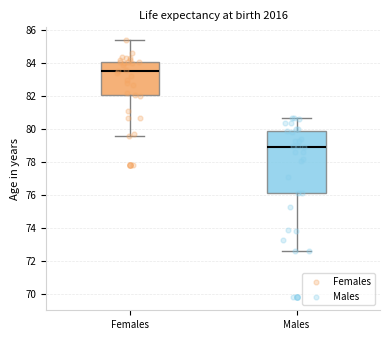

Comparing the boxes themselves (not the whiskers), which one is the tallest?

Males